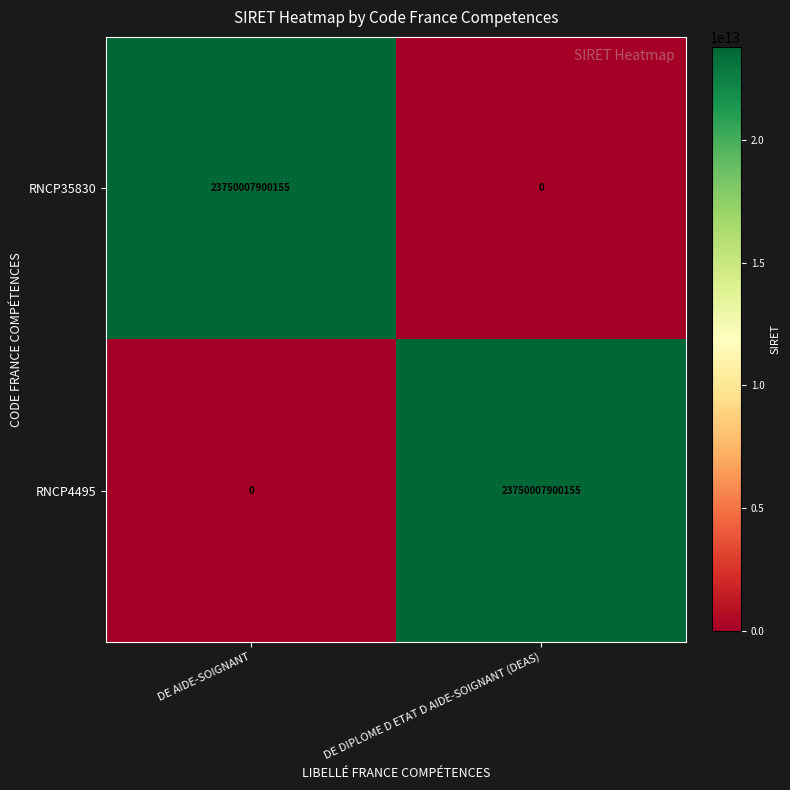

What is the difference between the maximum and minimum values in the RNCP35830 series?

23750007900155